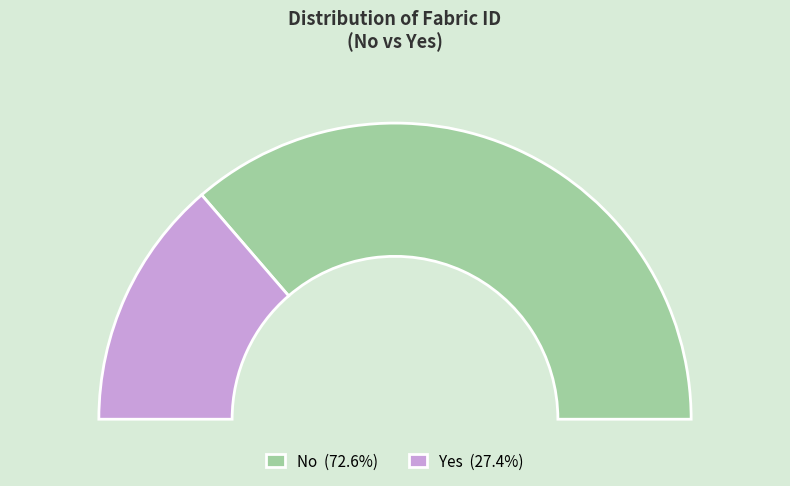

Is it true that No is 65% of the pie?

False